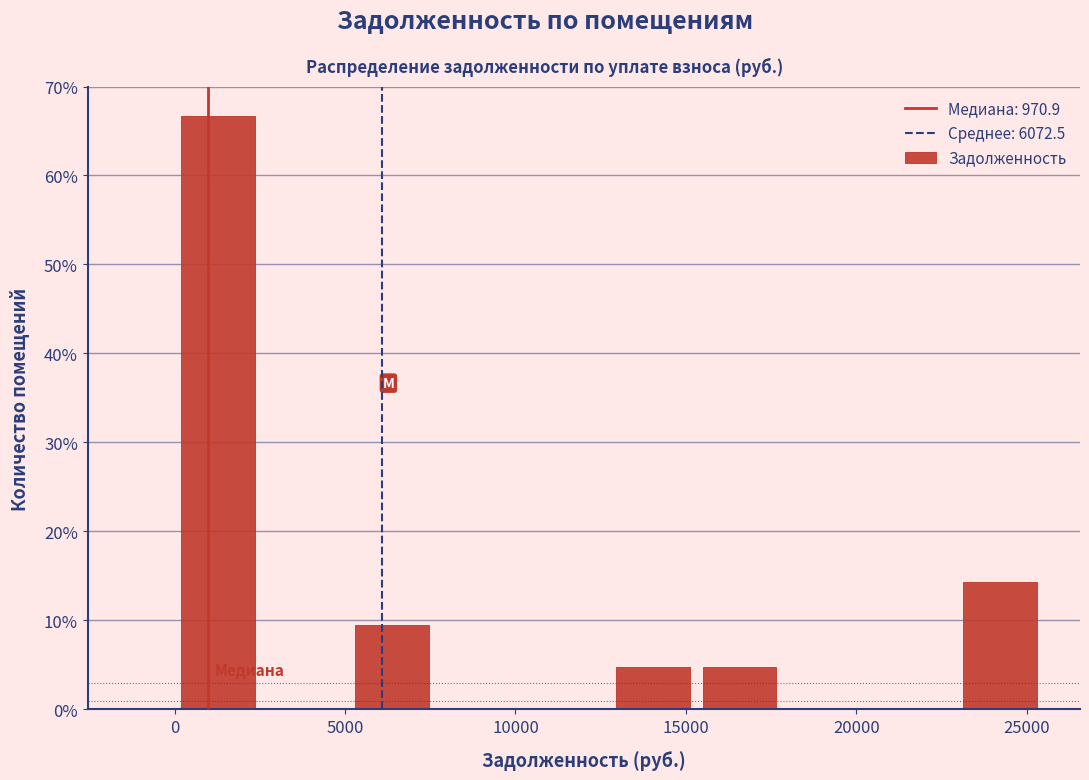

Reading left to right, list every bar in this chart as the range it spans on the x-axis followed by its height. Neither the bar edges nor the heights are printed on the chart, so give them approximately, as read against the axes.

0 to 2500: 67
2500 to 5000: 0
5000 to 7500: 10
7500 to 10000: 0
10000 to 12500: 0
12500 to 15500: 5
15500 to 18000: 5
18000 to 20500: 0
20500 to 23000: 0
23000 to 25500: 14